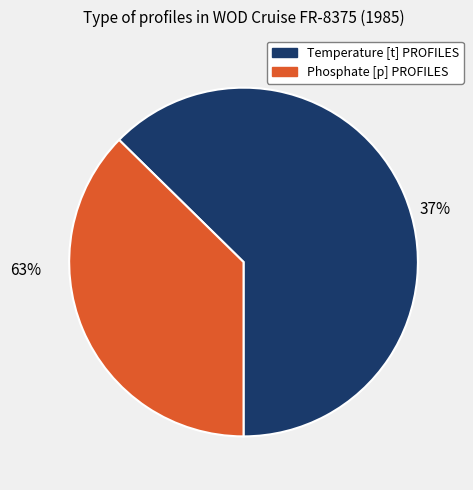

Rank the categories by value from highest to lowest.

Temperature [t] PROFILES, Phosphate [p] PROFILES